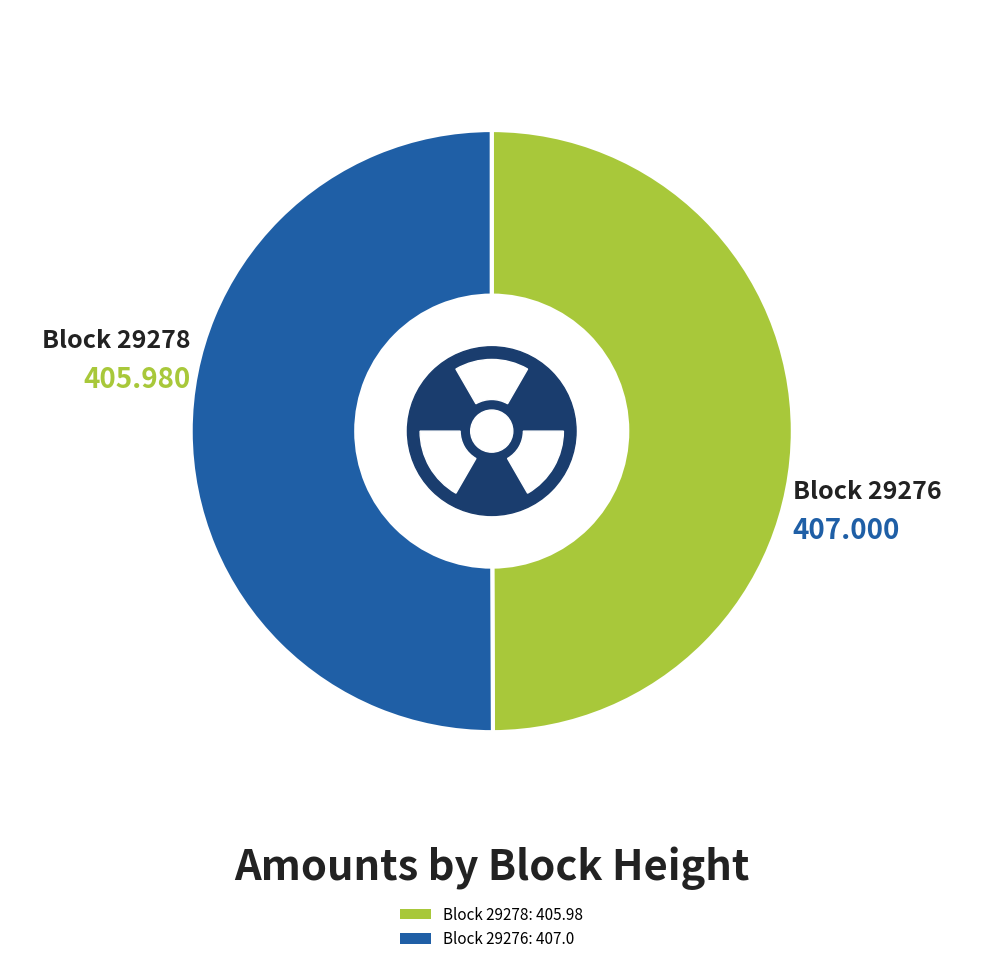

Count the number of slices in the pie.

2